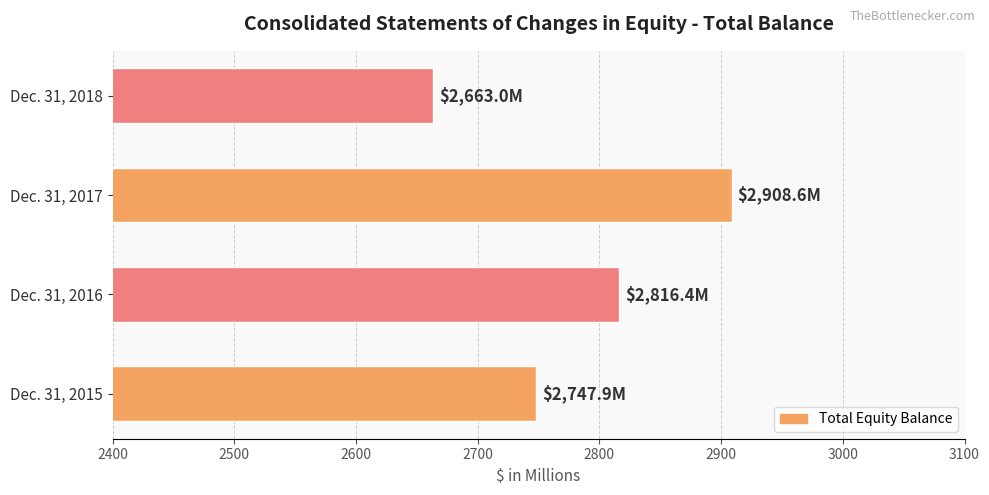

Reading bottom to top, list all the values displayed in this chart.

2747.9	2816.4	2908.6	2663.0